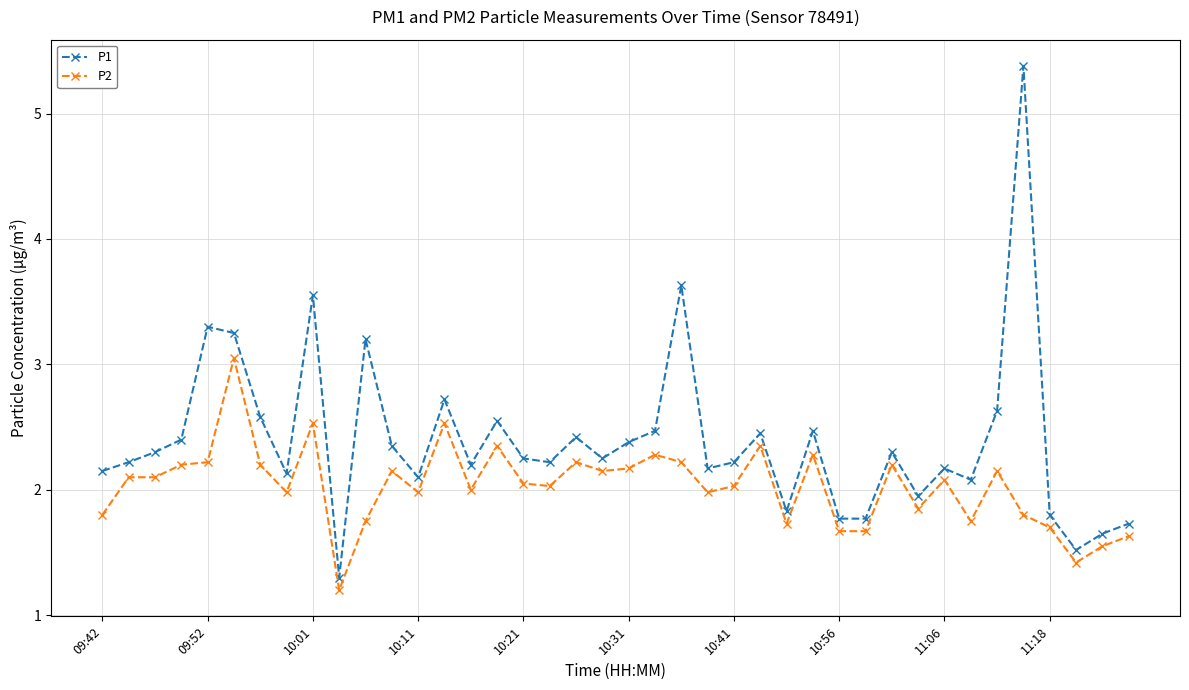

What is the smallest value displayed?

1.2